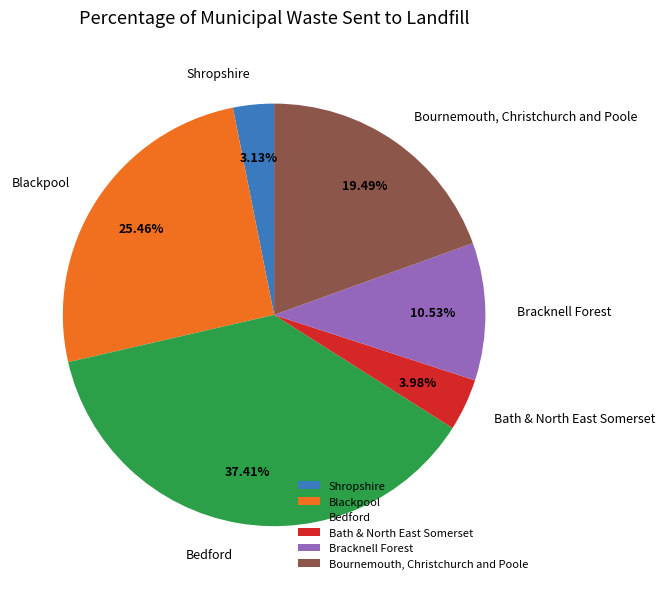

How many slices are in this pie chart?

6